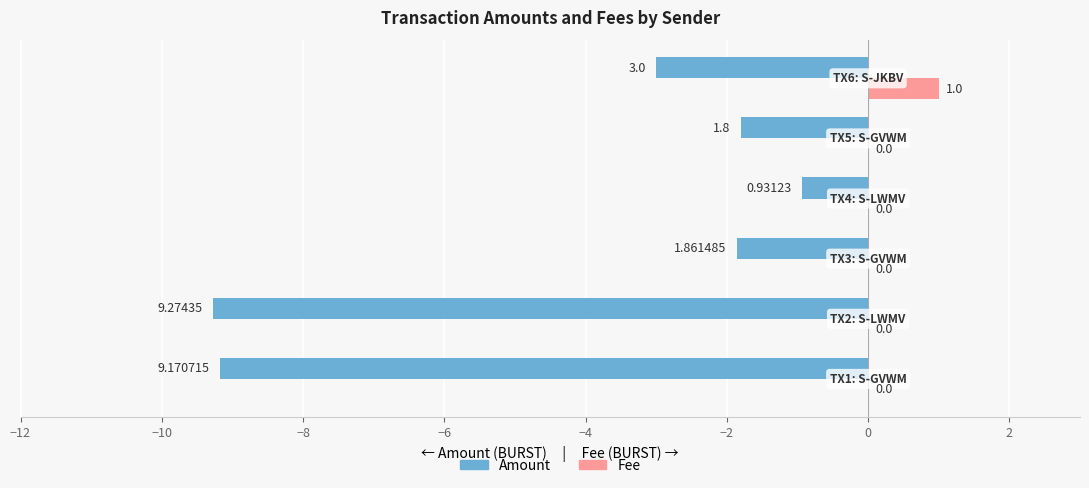

What is the sum of all Fee values?

1.0